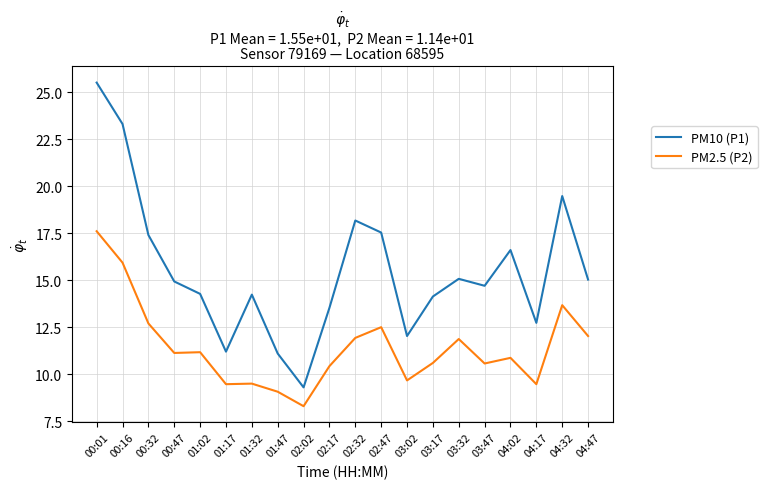

What is the approximate value of PM2.5 (P2) at 03:32?

11.9